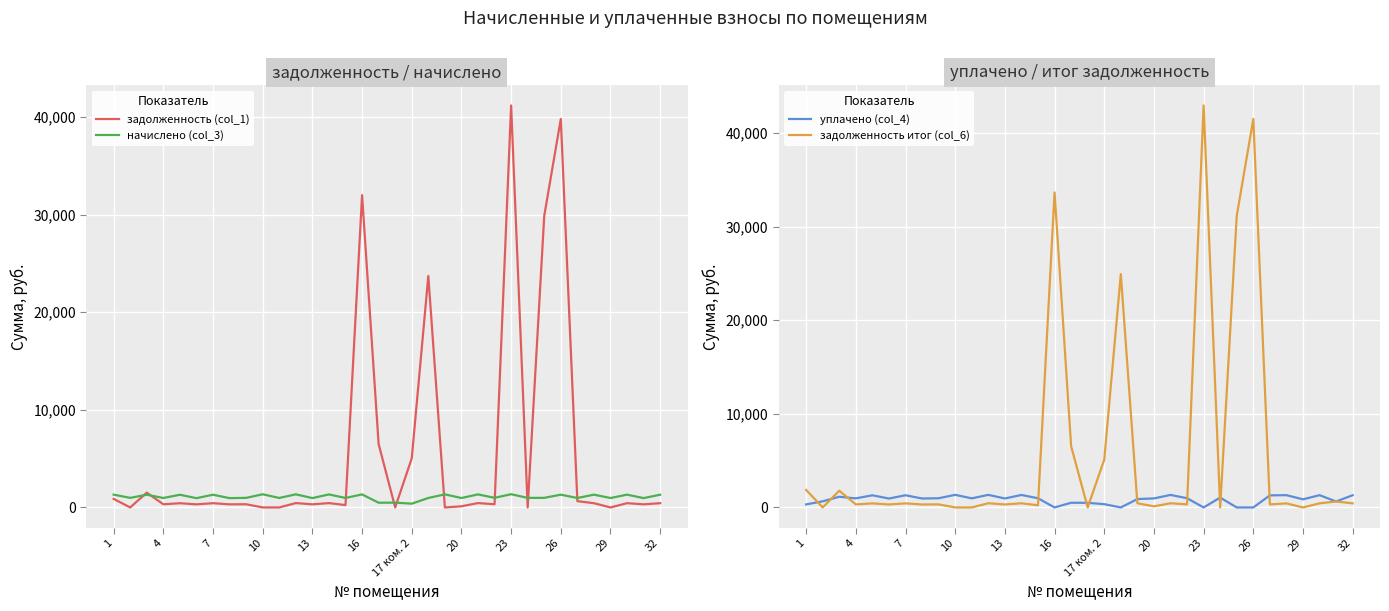

The value of начислено (col_3) at 20 is 965.2. True or false?

True